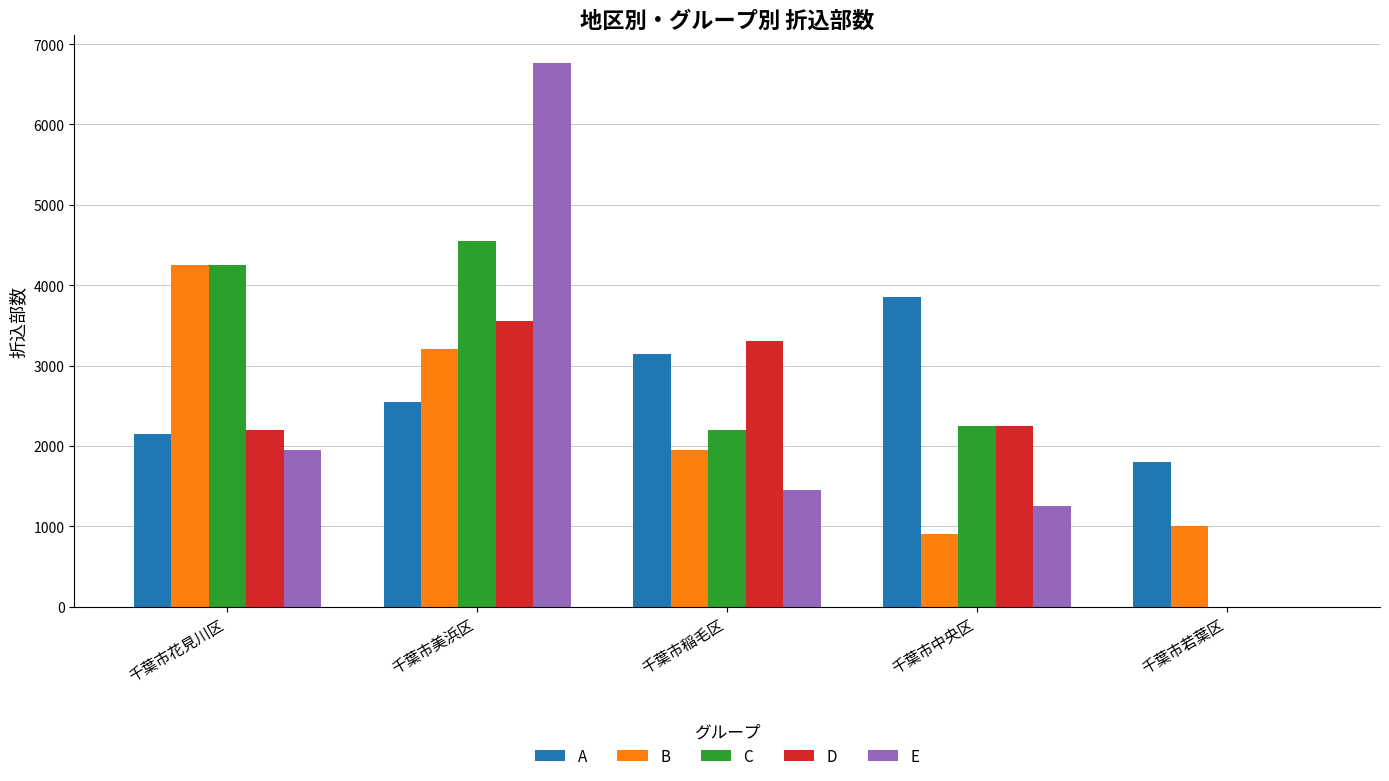

Which category has the highest value in the B series?

千葉市花見川区